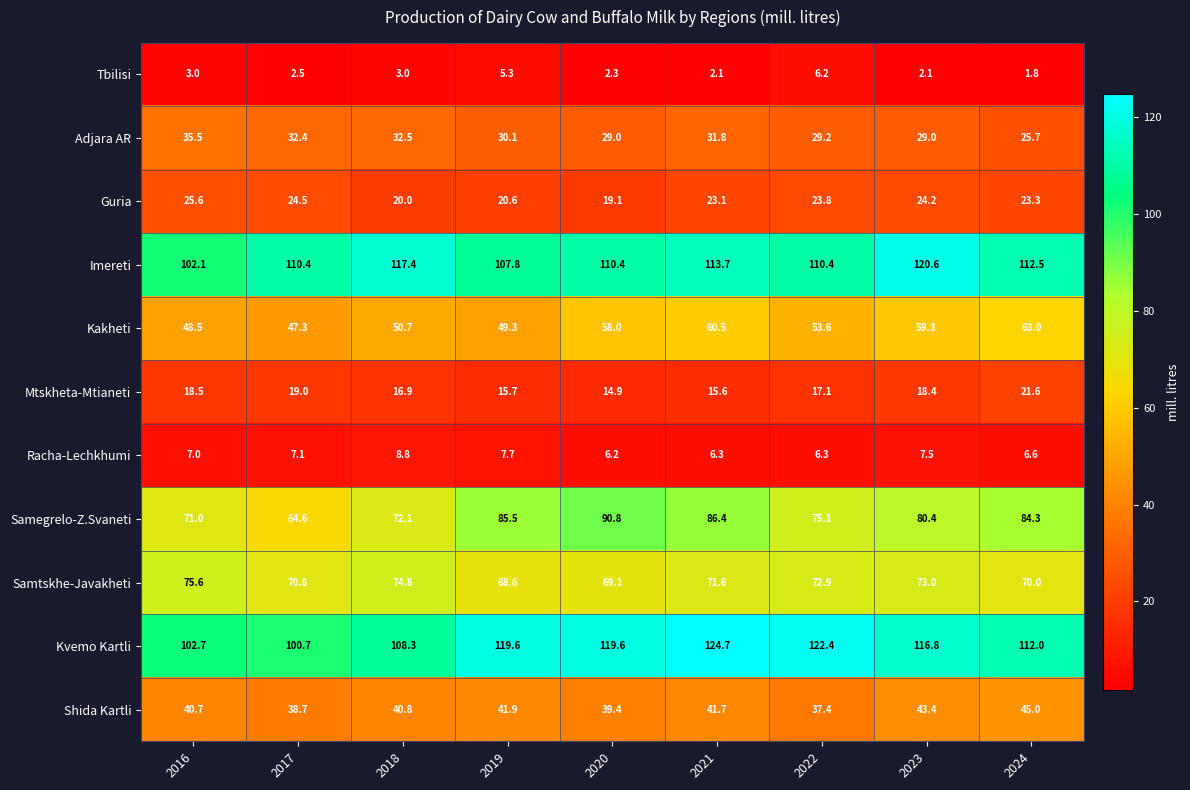

Which category has the lowest value in the Shida Kartli series?

2022